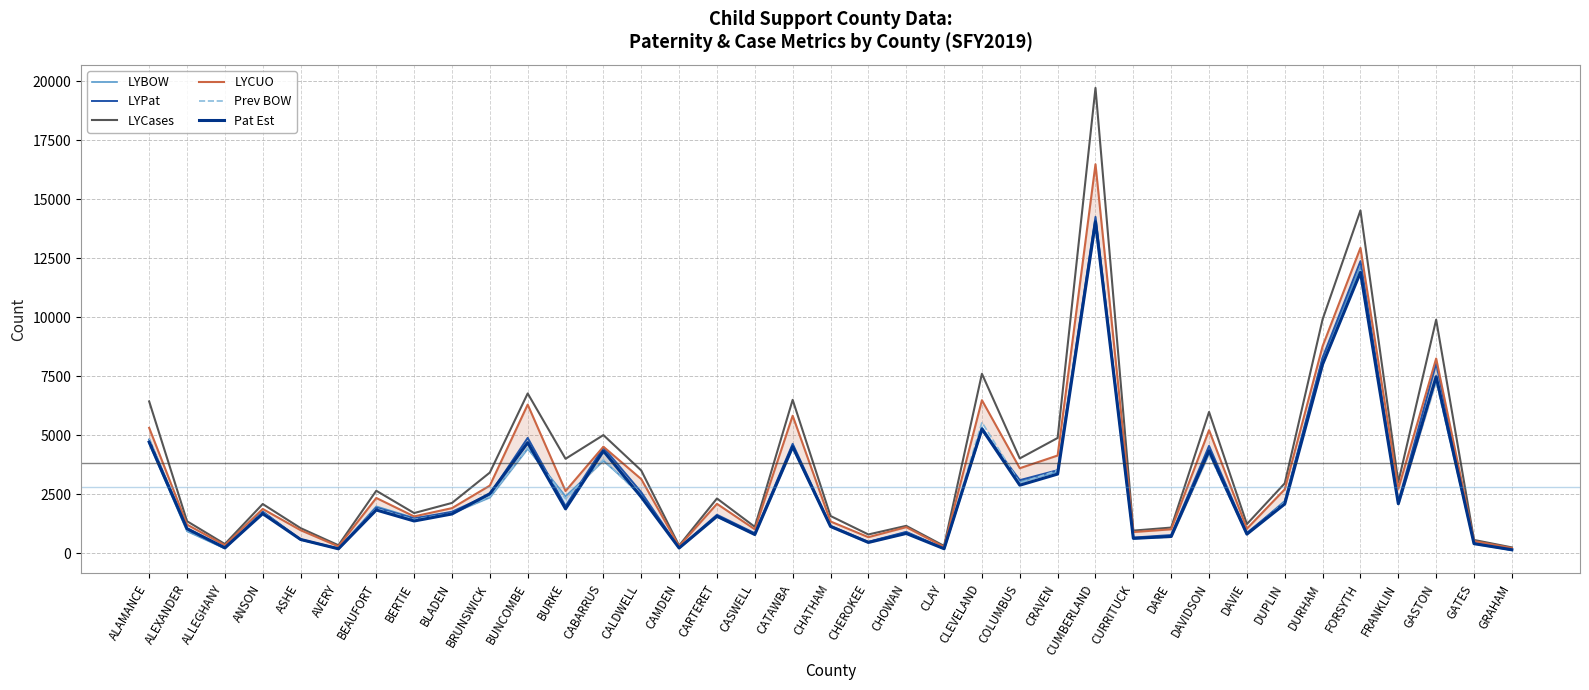

After their last crossing, which series has the higher values: Pat Est or LYBOW?

Pat Est